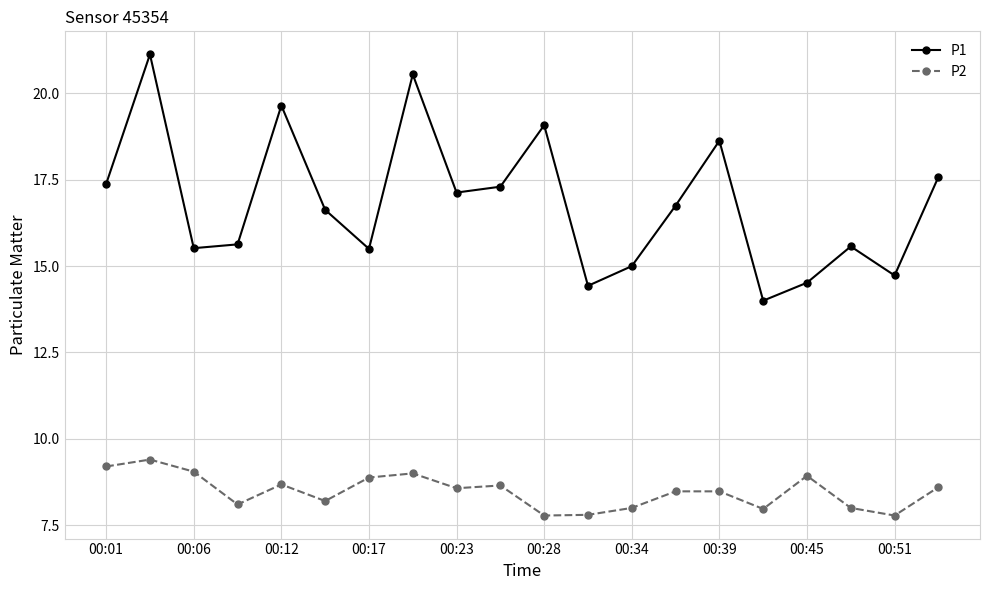

Which series has the widest spread of values?

P1